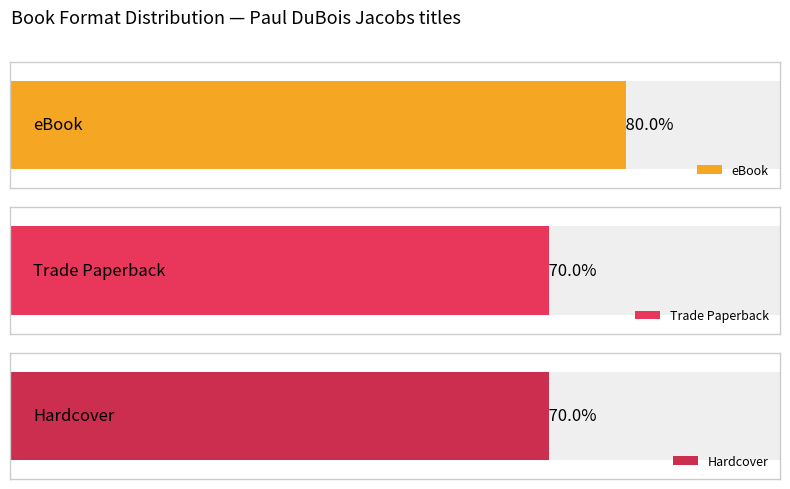

Are the bars horizontal?

Yes